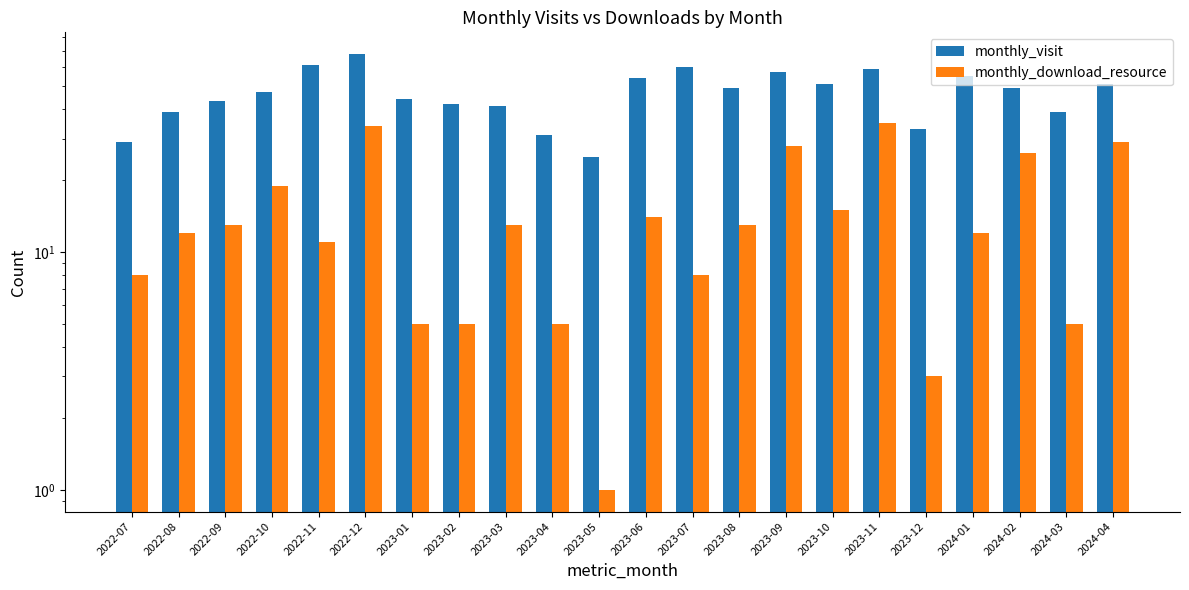

How many groups of bars are there?

22